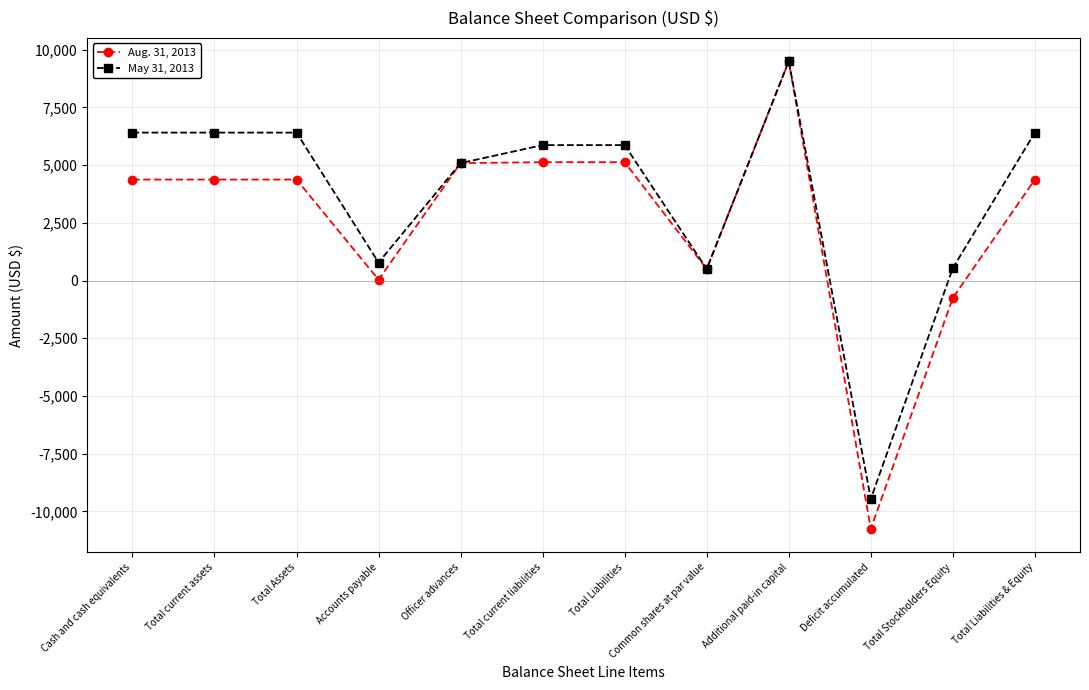

What is the lowest value of the Aug. 31, 2013 series?

-10753